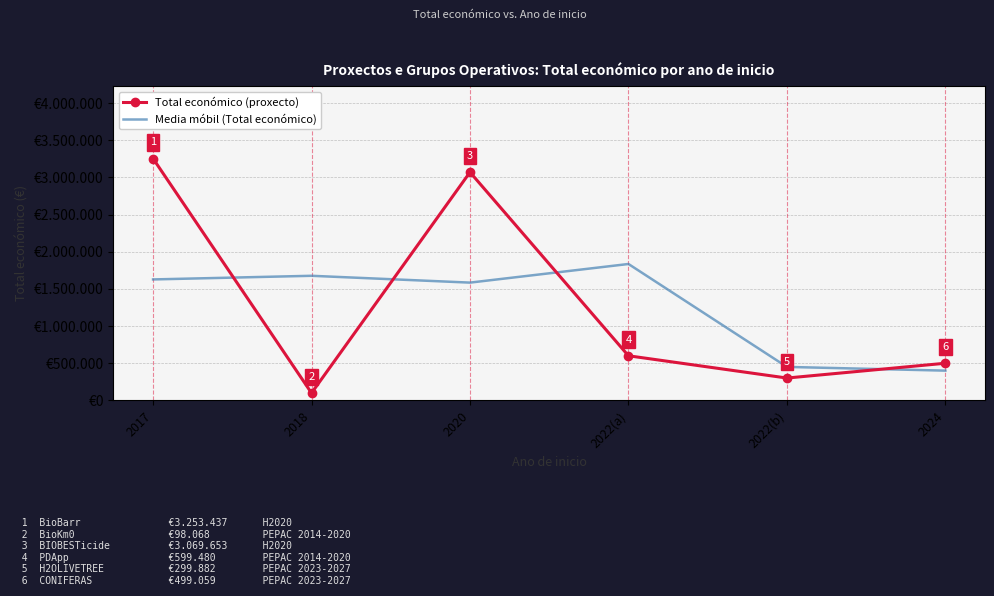

True or false: Media móbil (Total económico) has a value of 449681.0 at 2022(b).

True